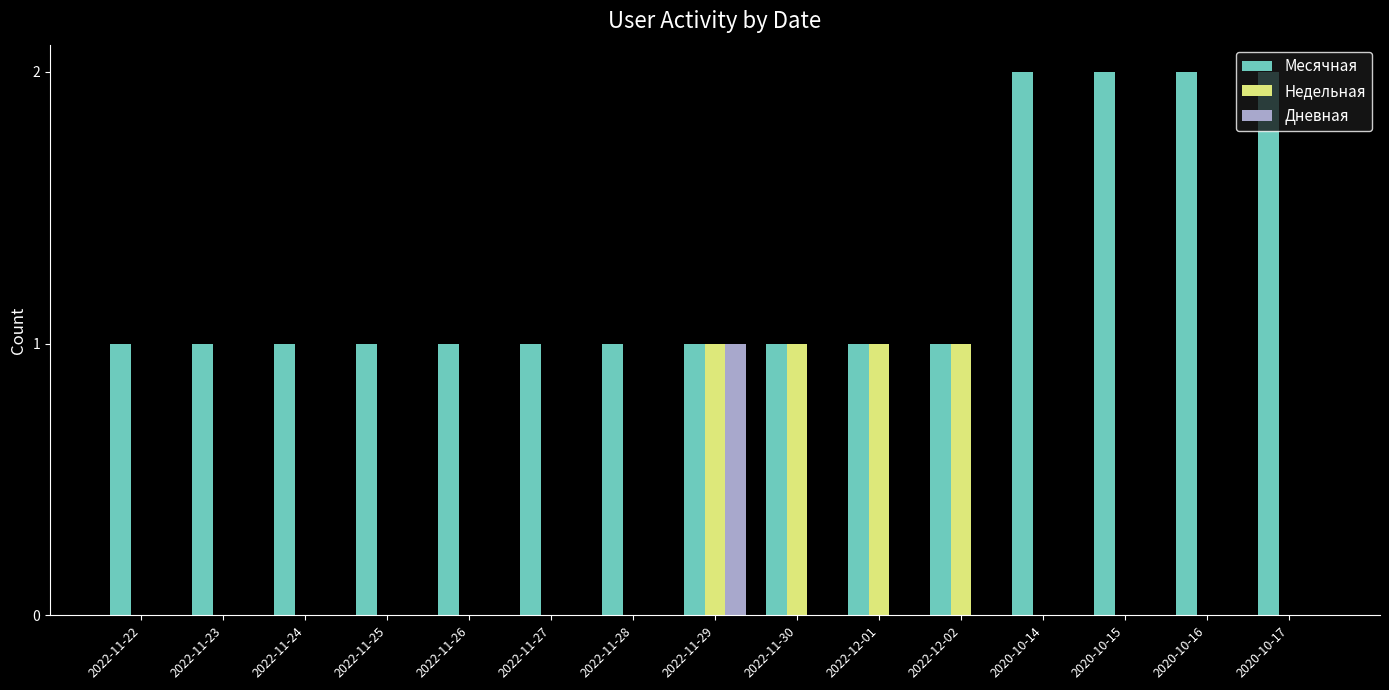

True or false: Месячная has a value of 2 at 2022-12-01.

False